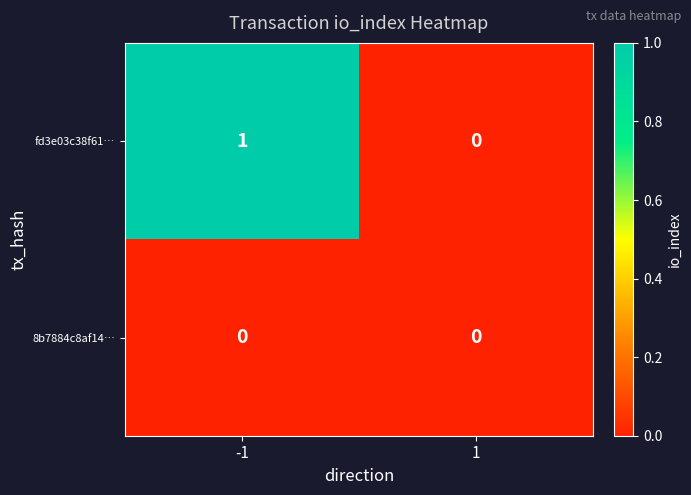

List the series in order of their overall mean, lowest first.

8b7884c8af14…, fd3e03c38f61…